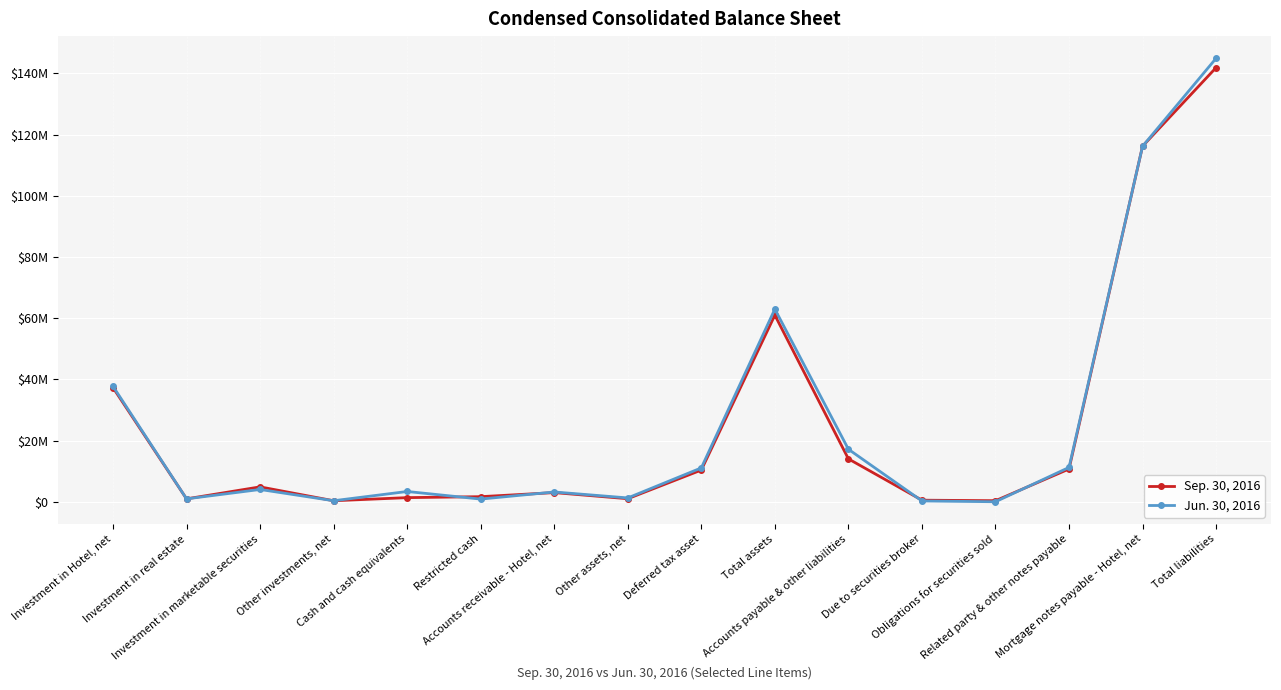

What are all the series names shown in the legend?

Sep. 30, 2016, Jun. 30, 2016